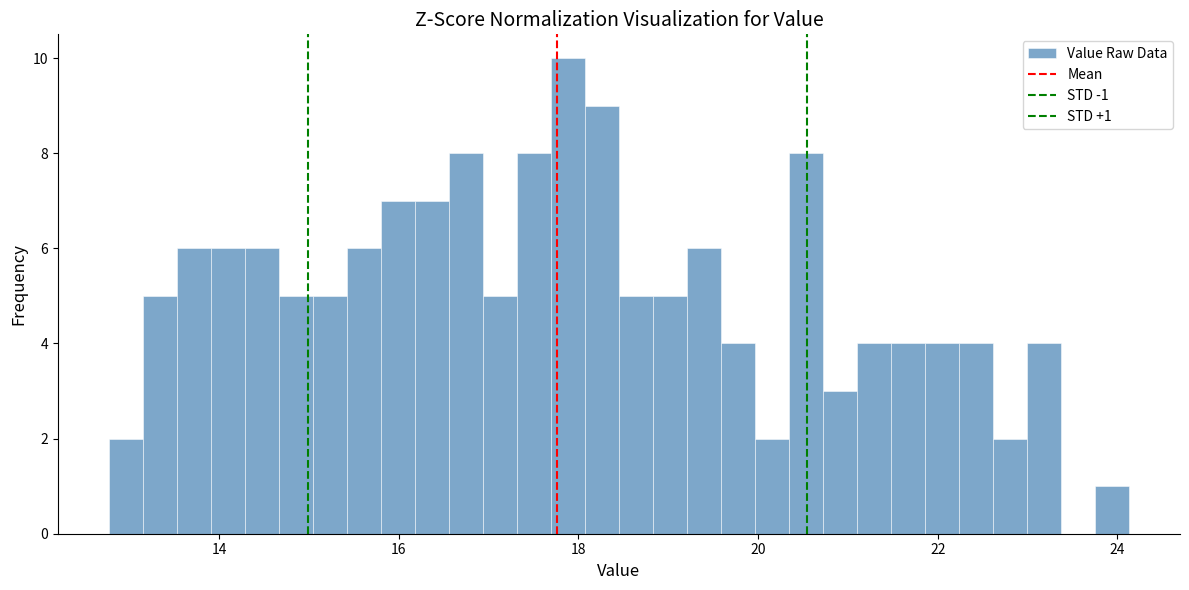

Read against the x-axis, roughly where is the centre of the tallest bar?

17.8